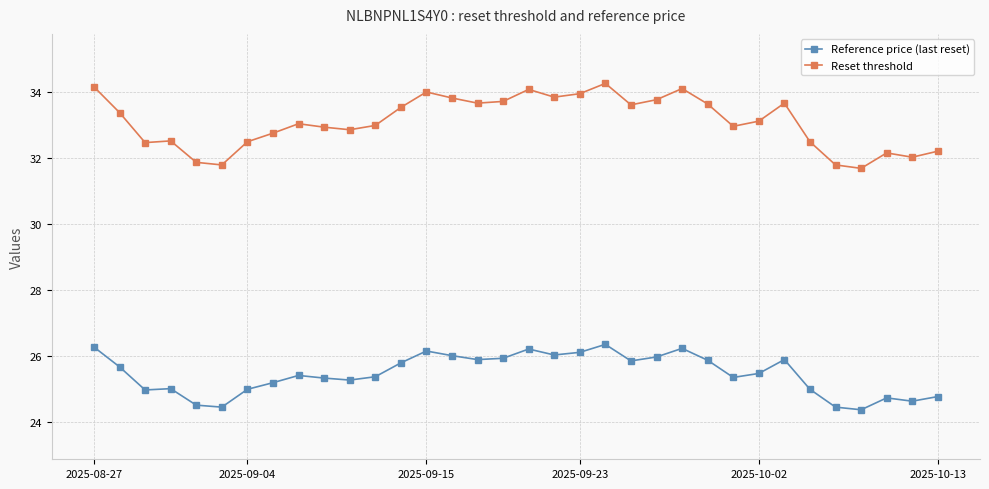

What is the minimum value for Reference price (last reset)?

24.4